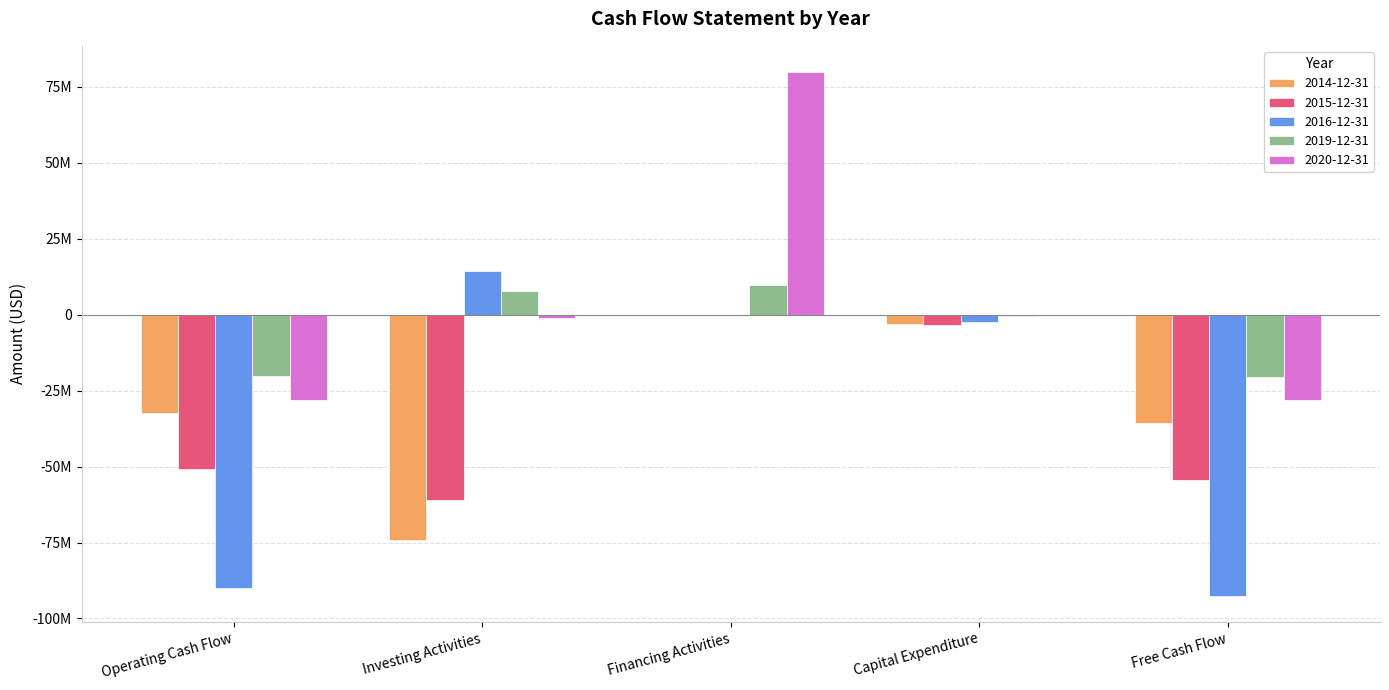

Are the bars grouped side by side (vs. stacked)?

Yes